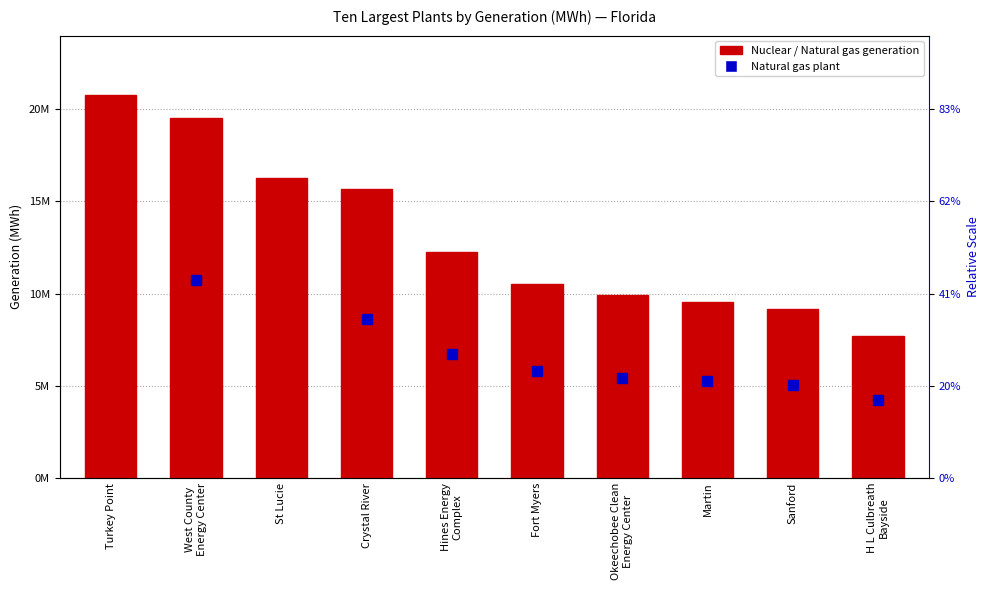

Reading right to left, what are all the values shown in this chart?

7698824	9147080	9527667	9904600	10511178	12240582	15701082	16289785	19536264	20793348